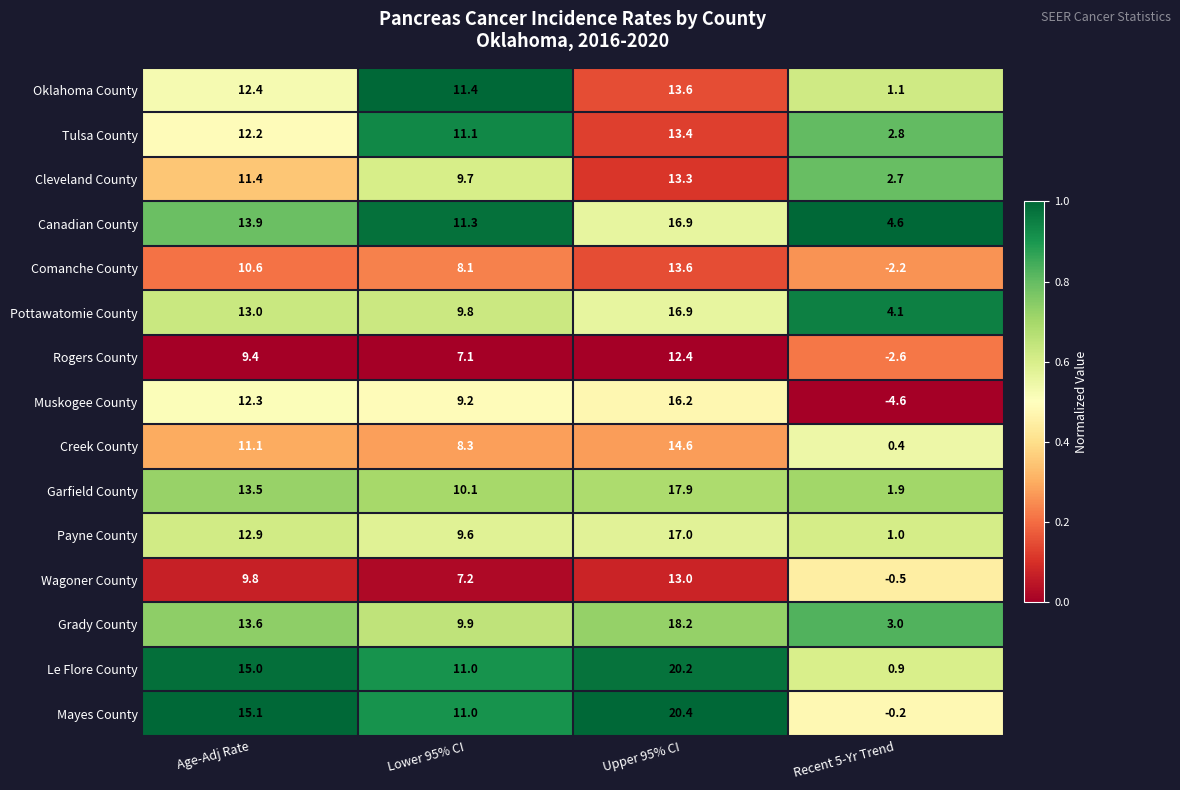

Is it true that Comanche County equals -2.2 at Recent 5-Yr Trend?

True